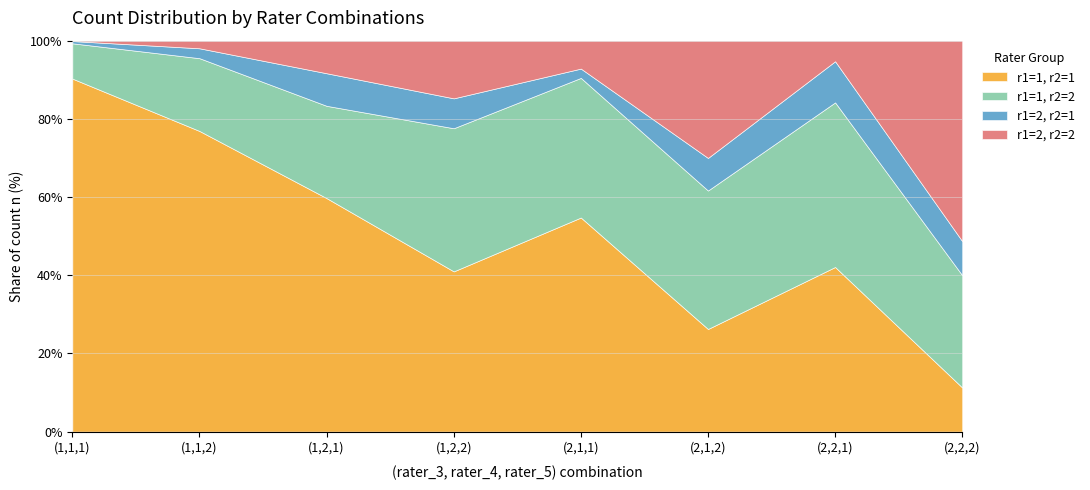

After their last crossing, which series has the higher values: rater_1=2 or rater_1=1?

rater_1=2